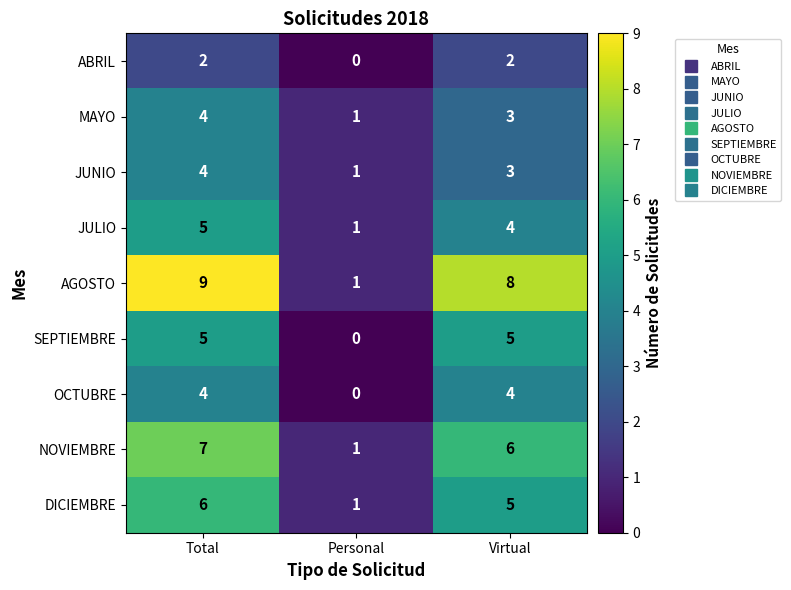

What is the difference between the highest and lowest values at Virtual?

6